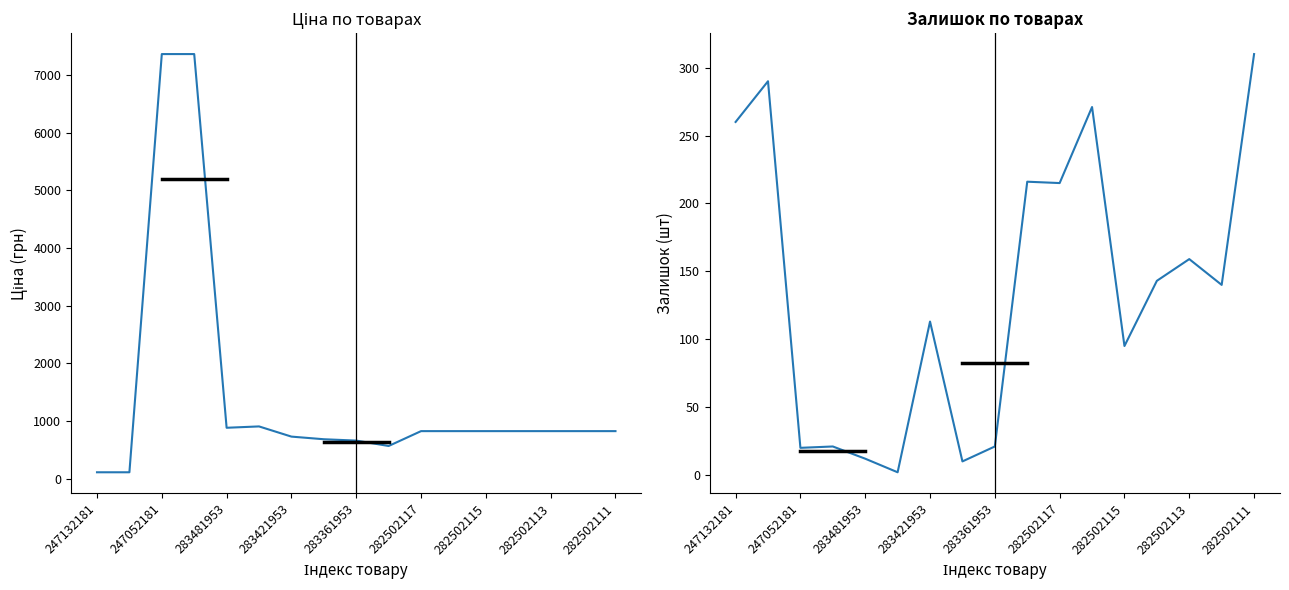

Reading left to right, list all the values displayed in this chart.

Ціна: 110.5	110.5	7360.2	7360.2	882.1	905.5	728.8	683.2	659.8	566.2	823.9	823.9	823.9	823.9	823.9	823.9	823.9
Залишок: 260.0	290.0	20.0	21.0	12.0	2.0	113.0	10.0	21.0	216.0	215.0	271.0	95.0	143.0	159.0	140.0	310.0